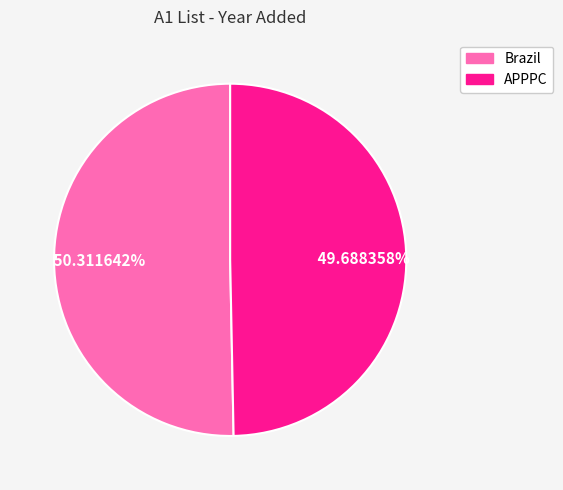

Which slice is the largest?

Brazil